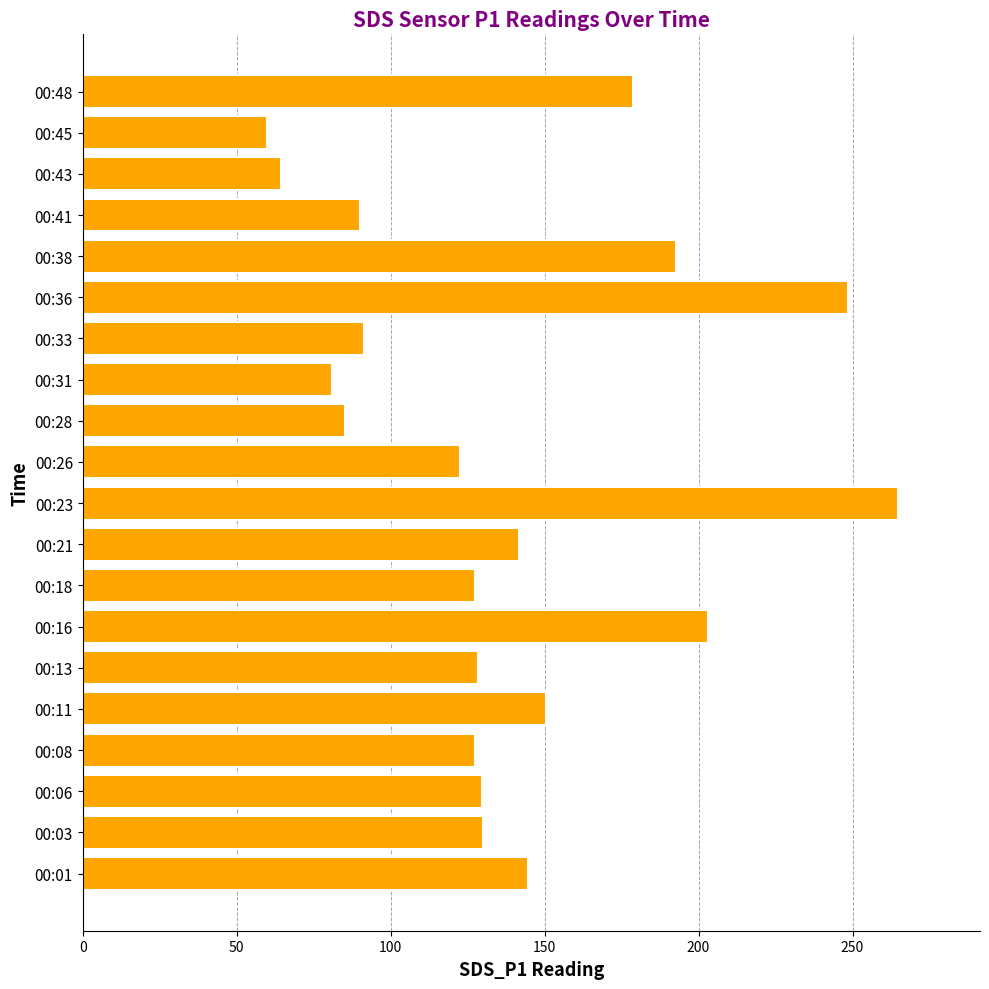

What is the sum of all values?

2761.6